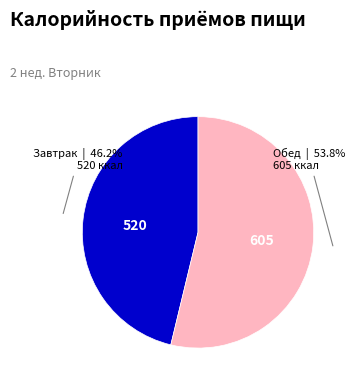

Is there any slice that represents more than half of the pie?

Yes